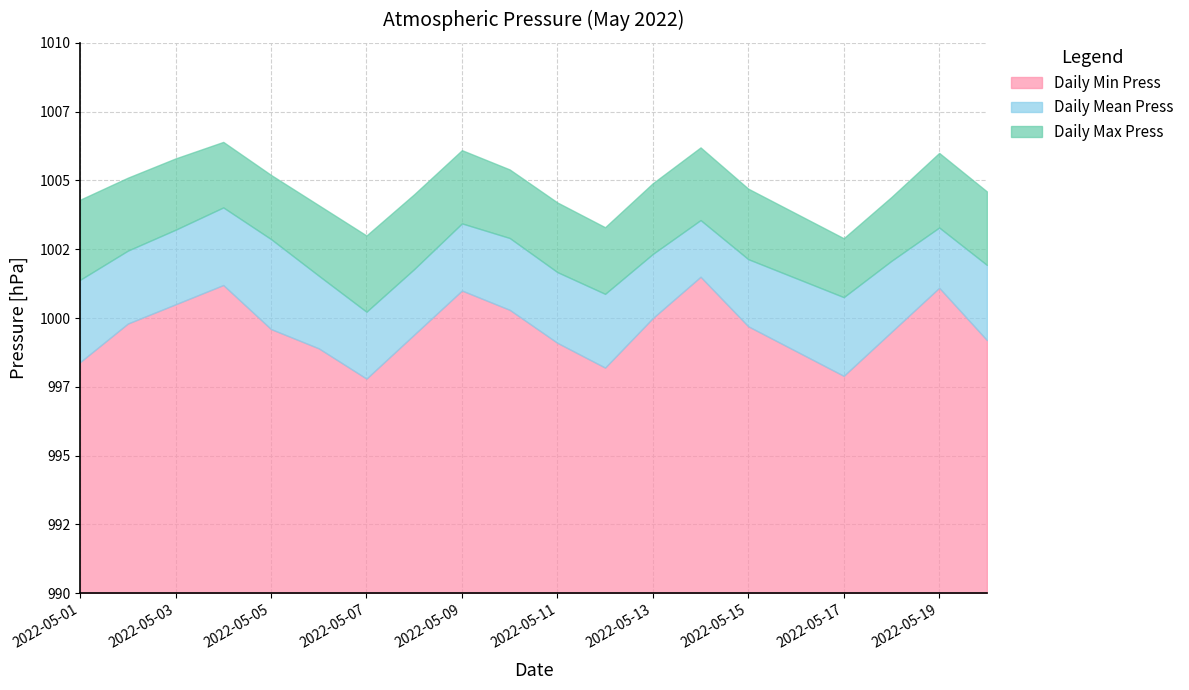

Where does the Daily Mean Press series first go above 1002?

2022-05-02